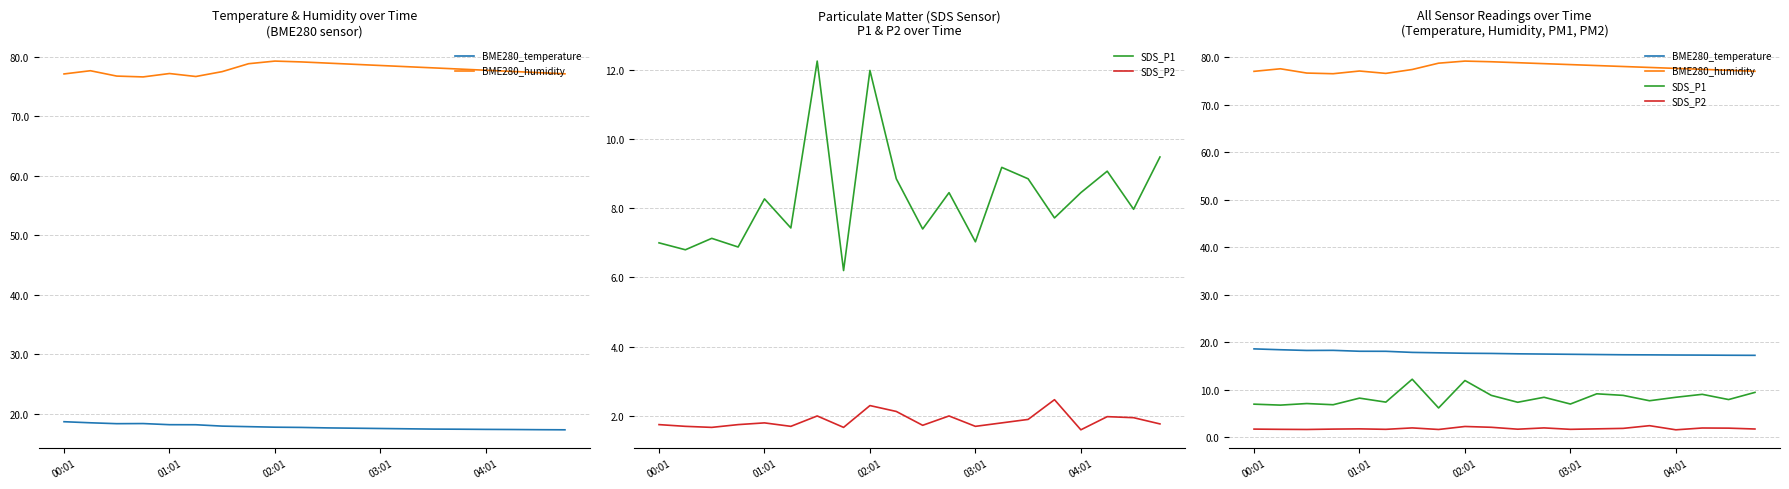

What position from the right is 5?

15